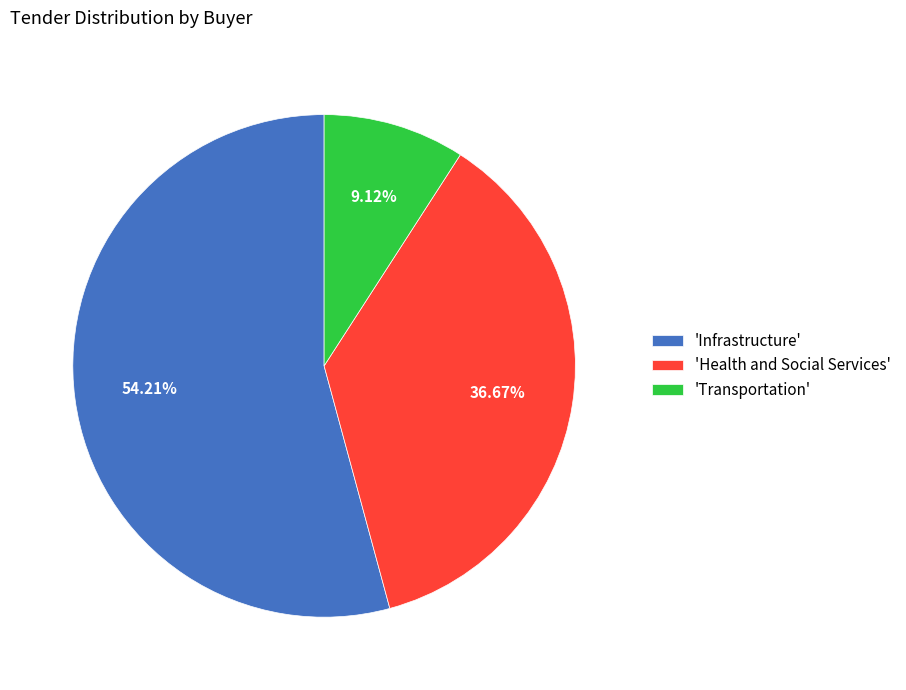

What is the largest slice in the pie chart?

'Infrastructure'